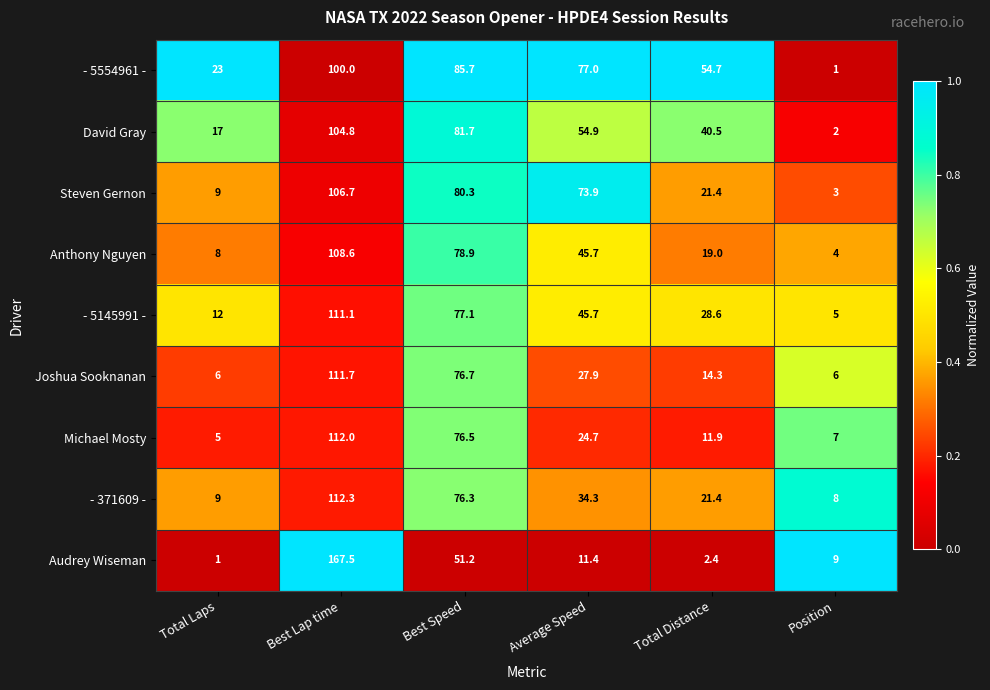

What is the average value of the - 5554961 - series?

56.9